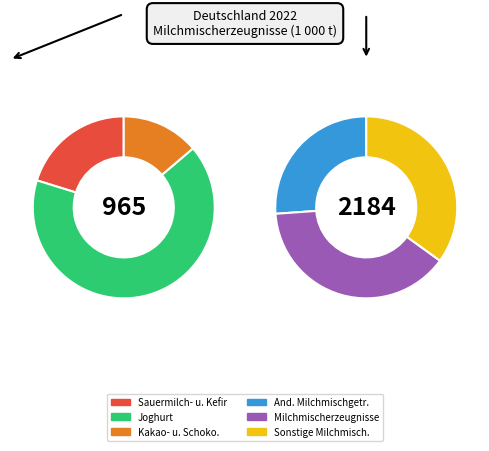

How many segments does this pie chart have?

6